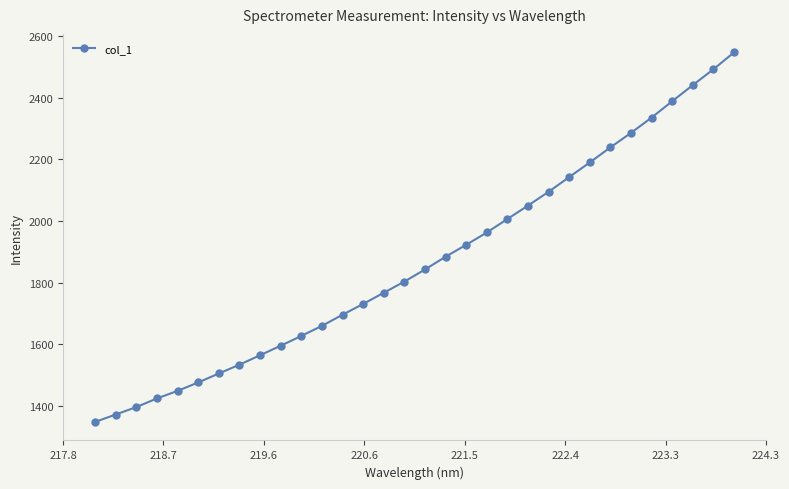

True or false: the data has more than 2 interior local peaks.

False